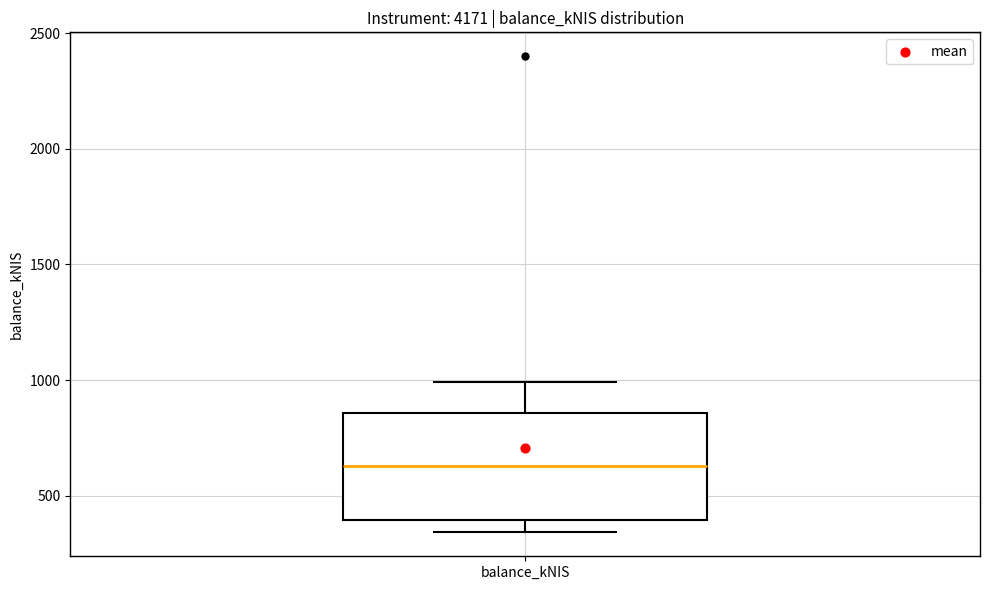

Where does the median line of the box for balance_kNIS sit on the y-axis? The values are not printed on the chart, so give them approximately, as read against the axis.

650